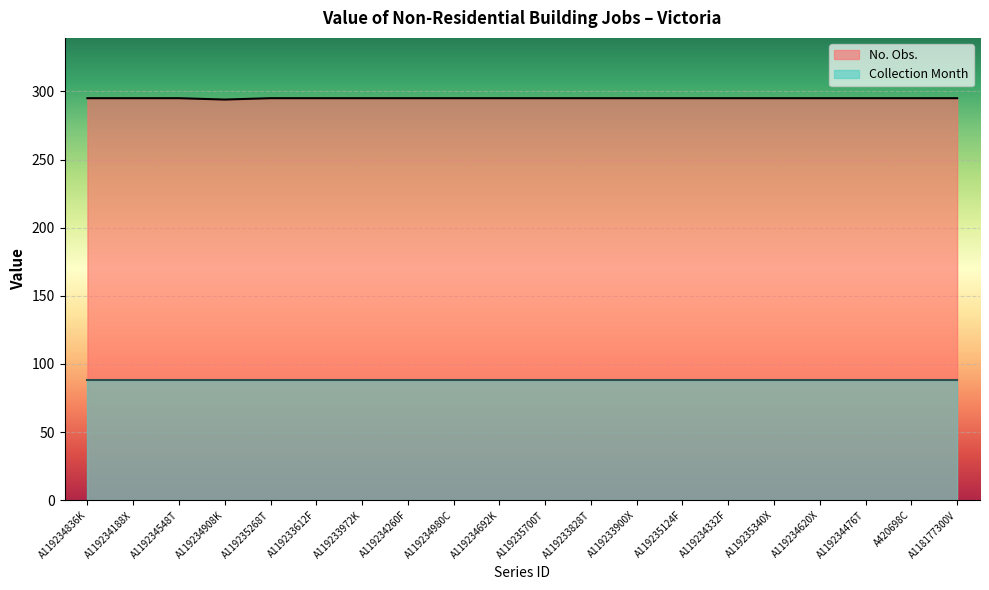

Rank the categories by value from highest to lowest.

A119234836K, A119234188X, A119234548T, A119235268T, A119233612F, A119233972K, A119234260F, A119234980C, A119234692K, A119235700T, A119233828T, A119233900X, A119235124F, A119234332F, A119235340X, A119234620X, A119234476T, A420698C, A118177300V, A119234908K